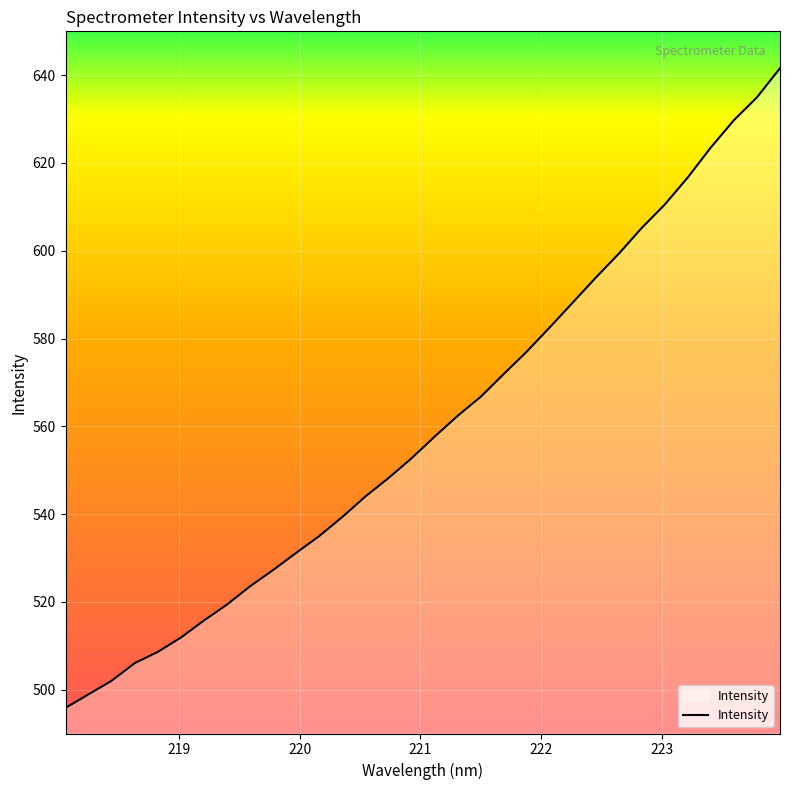

Reading left to right, what are all the values shown in this chart?

495.8	498.9	502.0	506.0	508.6	511.9	515.7	519.4	523.5	527.3	531.2	535.0	539.3	544.0	548.2	552.7	557.6	562.4	566.7	571.9	577.0	582.5	588.2	593.9	599.3	605.2	610.6	616.7	623.6	629.8	635.0	641.6